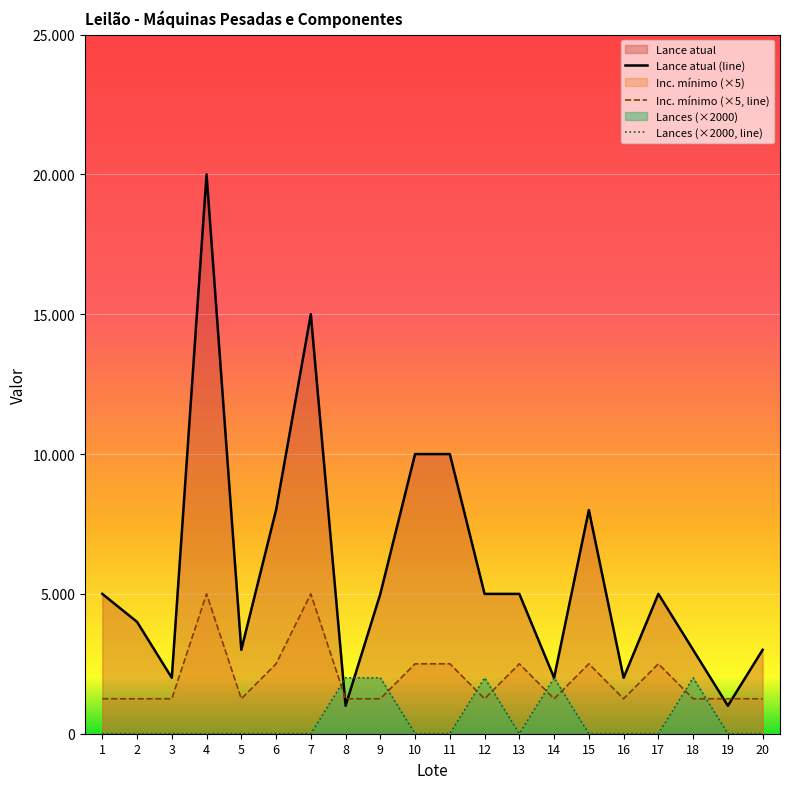

Read the Lance atual value at 13, to the nearest 50.

5000